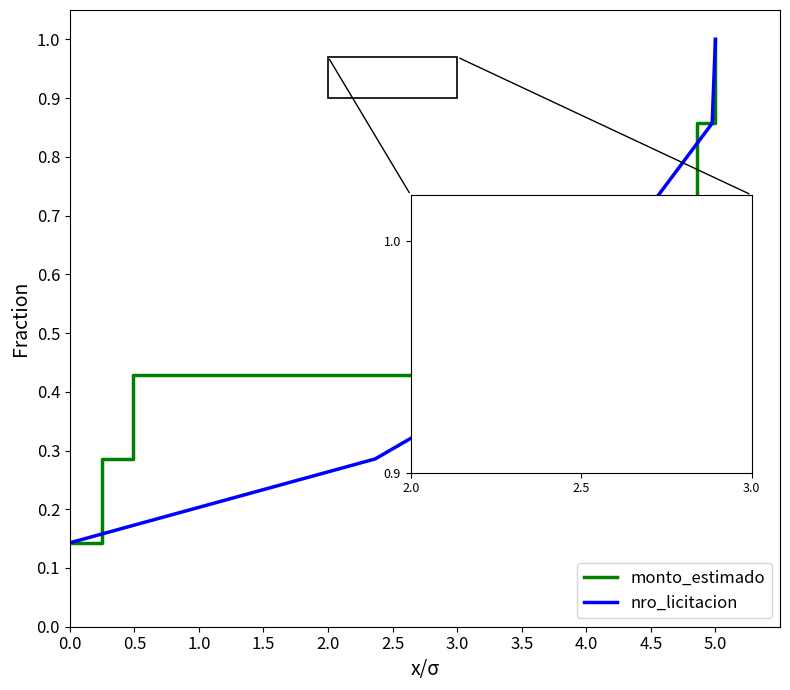

Which series has the largest total across all categories?

monto_estimado